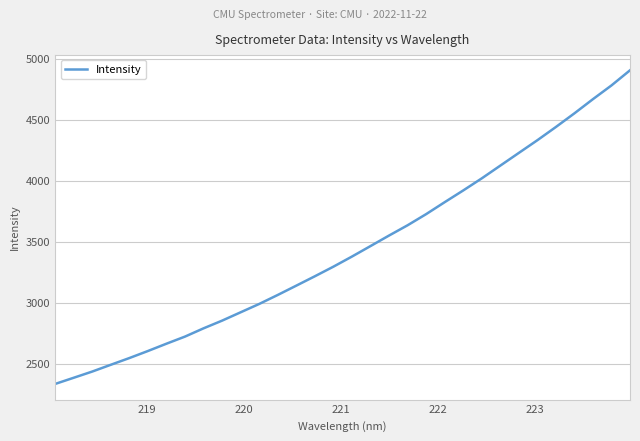

What is the difference between the maximum and minimum values?

2573.2